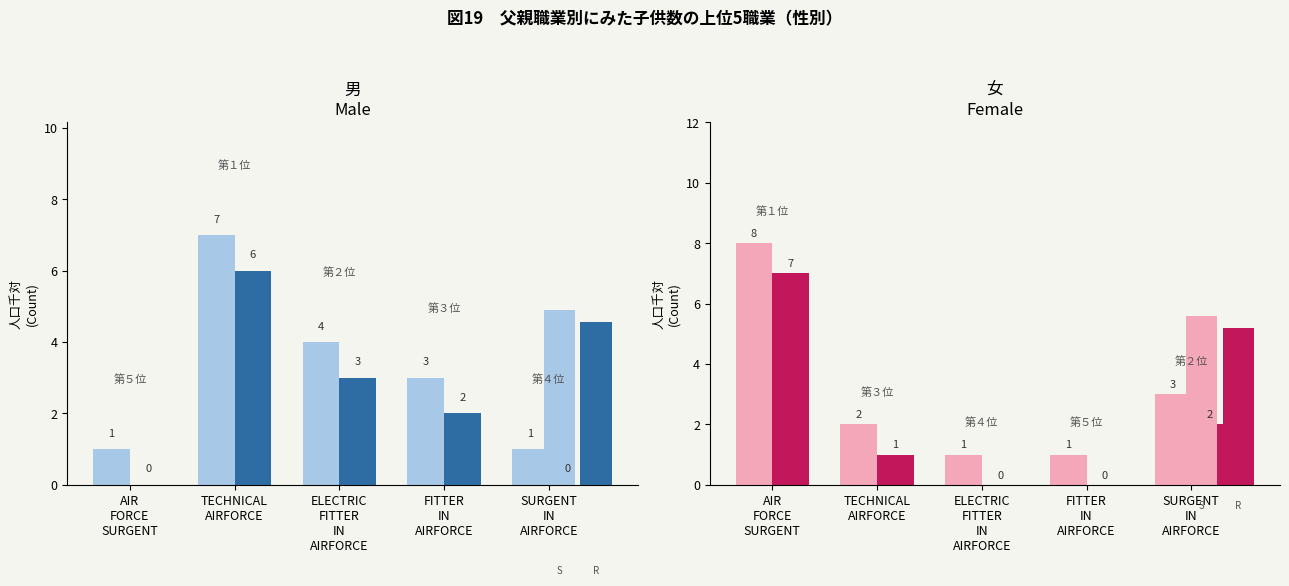

What is the difference between the maximum and minimum values in the Male (Survey) series?

6